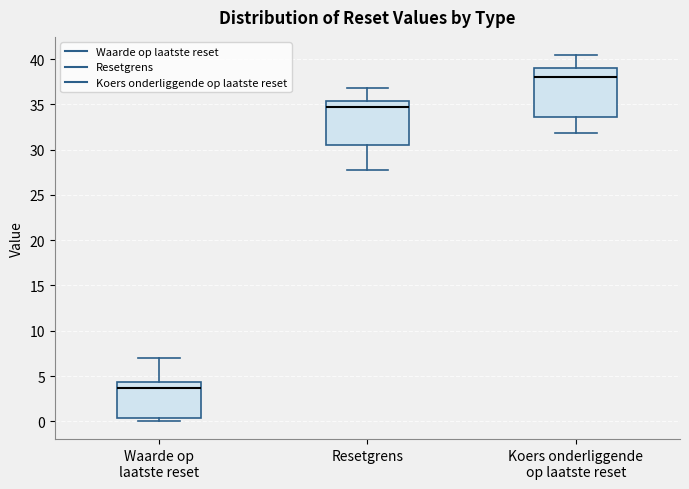

Where does the lower whisker of the box for Koers onderliggende op laatste reset end on the y-axis? The values are not printed on the chart, so give them approximately, as read against the axis.

32.0